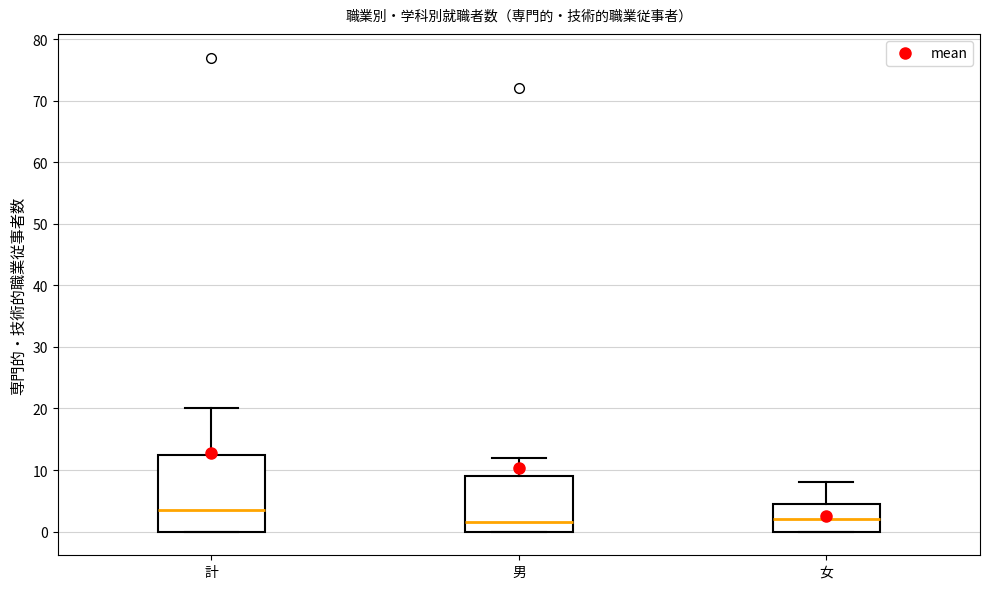

Reading left to right, transcribe this box plot: for each box, give where its median line is, the range the box spans, and where its two whiskers end, as read against the y-axis. The values are not printed on the chart, so give them approximately, as read against the axis.

計: median 4, box 0 to 13, whiskers 0 to 20
男: median 2, box 0 to 9, whiskers 0 to 12
女: median 2, box 0 to 5, whiskers 0 to 8